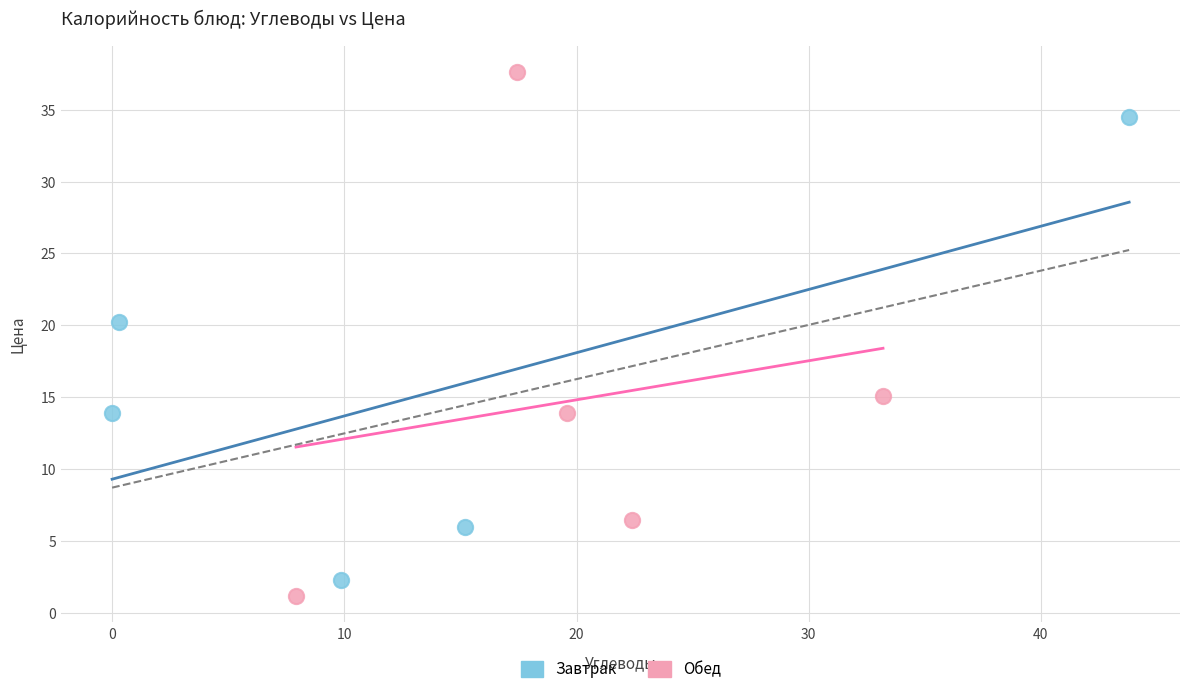

What are all the series names shown in the legend?

Завтрак, Обед